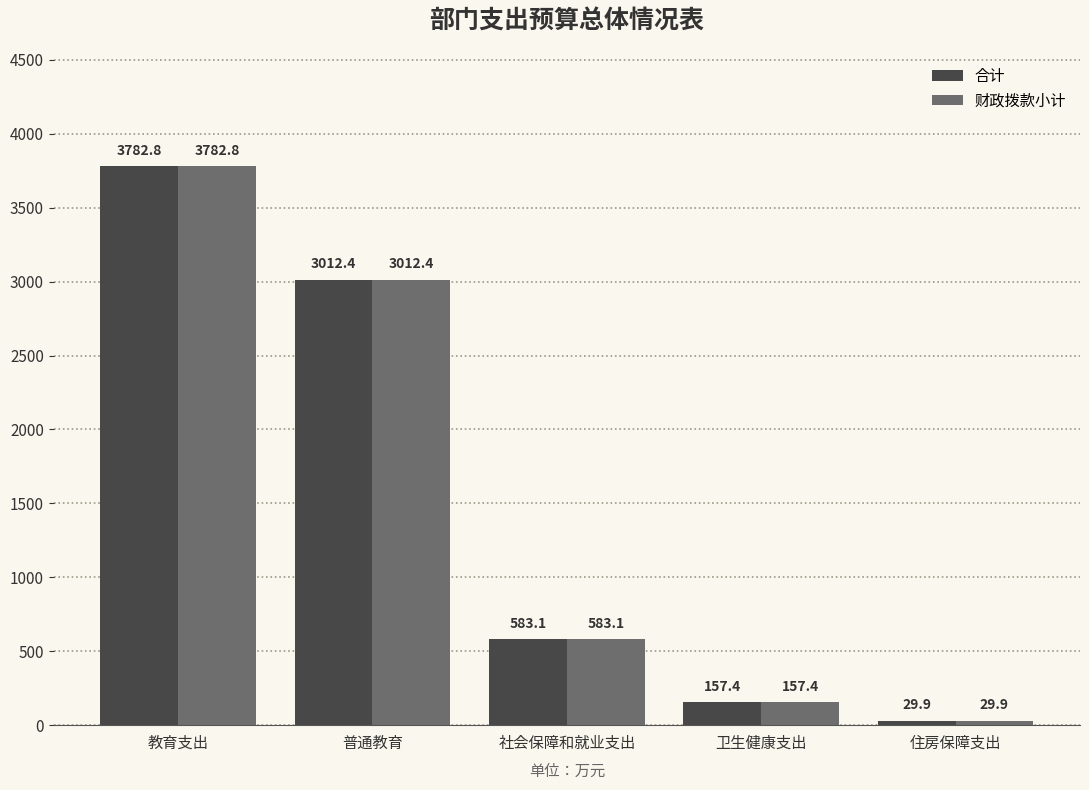

Reading left to right, what are all the values shown in this chart?

合计: 教育支出=3782.8	普通教育=3012.4	社会保障和就业支出=583.1	卫生健康支出=157.4	住房保障支出=29.9
财政拨款小计: 教育支出=3782.8	普通教育=3012.4	社会保障和就业支出=583.1	卫生健康支出=157.4	住房保障支出=29.9